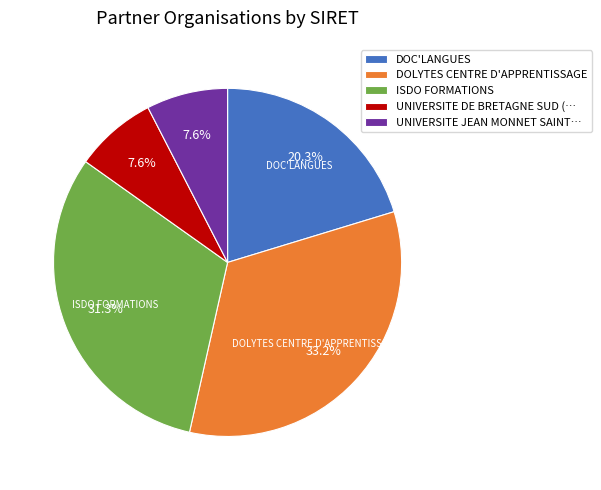

Is there any slice that represents more than half of the pie?

No